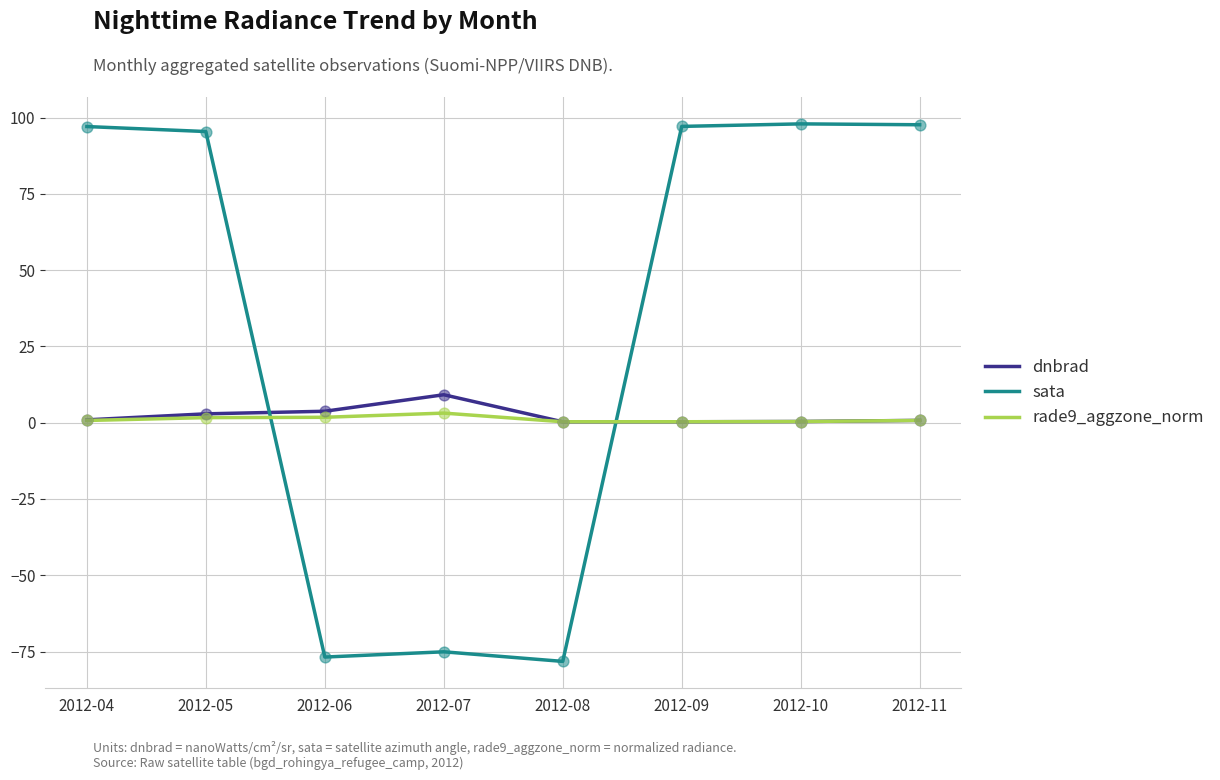

What are all the series names shown in the legend?

dnbrad, sata, rade9_aggzone_norm